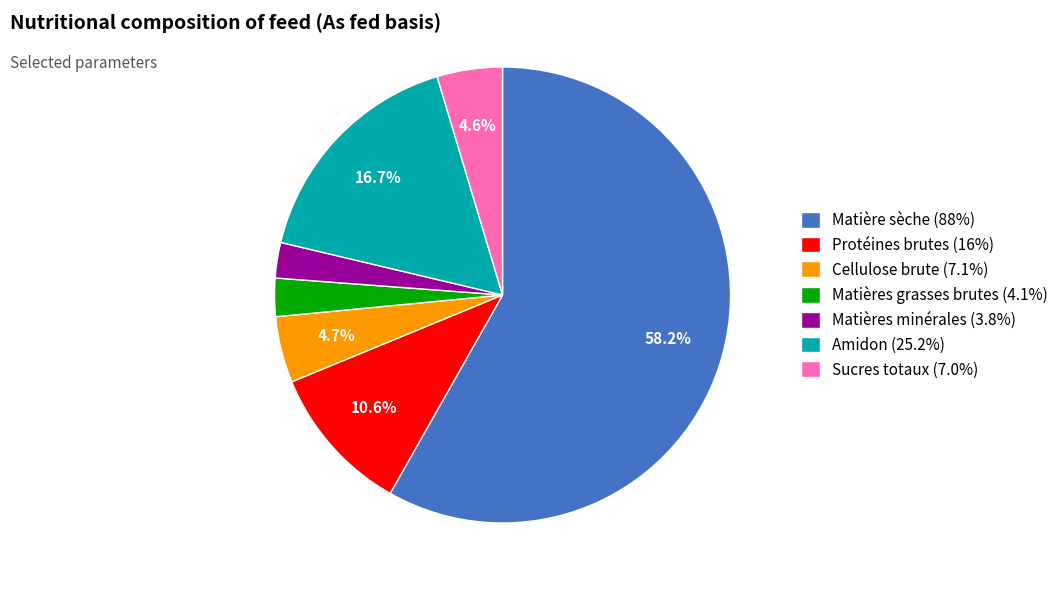

Does Protéines brutes (16%) represent more than half of the total?

No